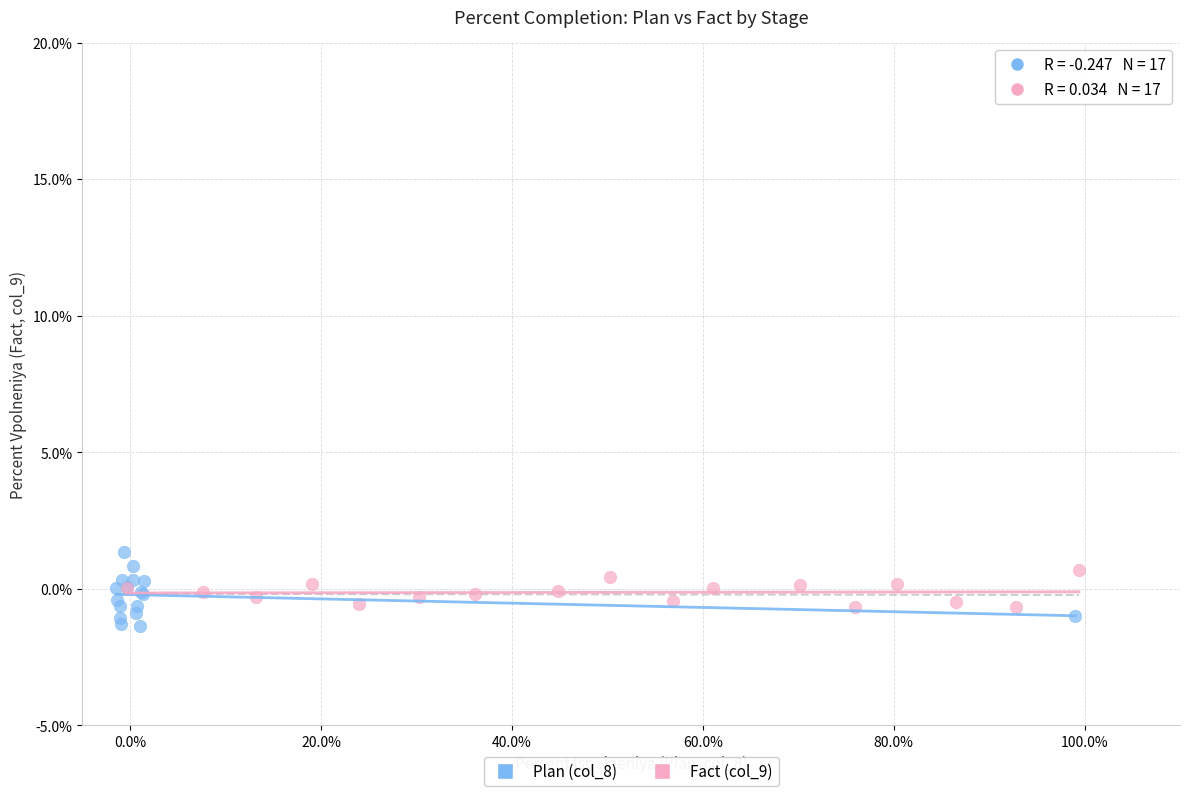

What are all the series names shown in the legend?

Plan (col_8), Fact (col_9)